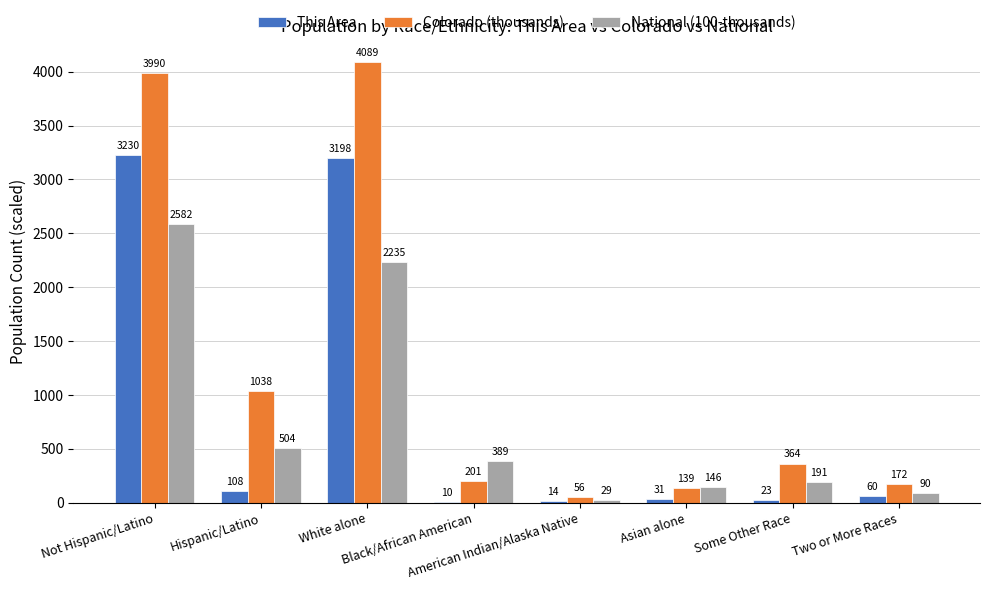

How many groups of bars are there?

8